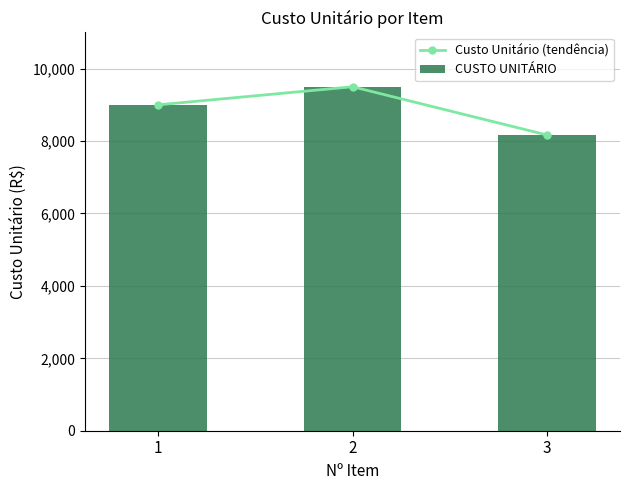

Is the value of Custo Unitário (tendência) at 2 greater than the value of CUSTO UNITÁRIO at 3?

Yes